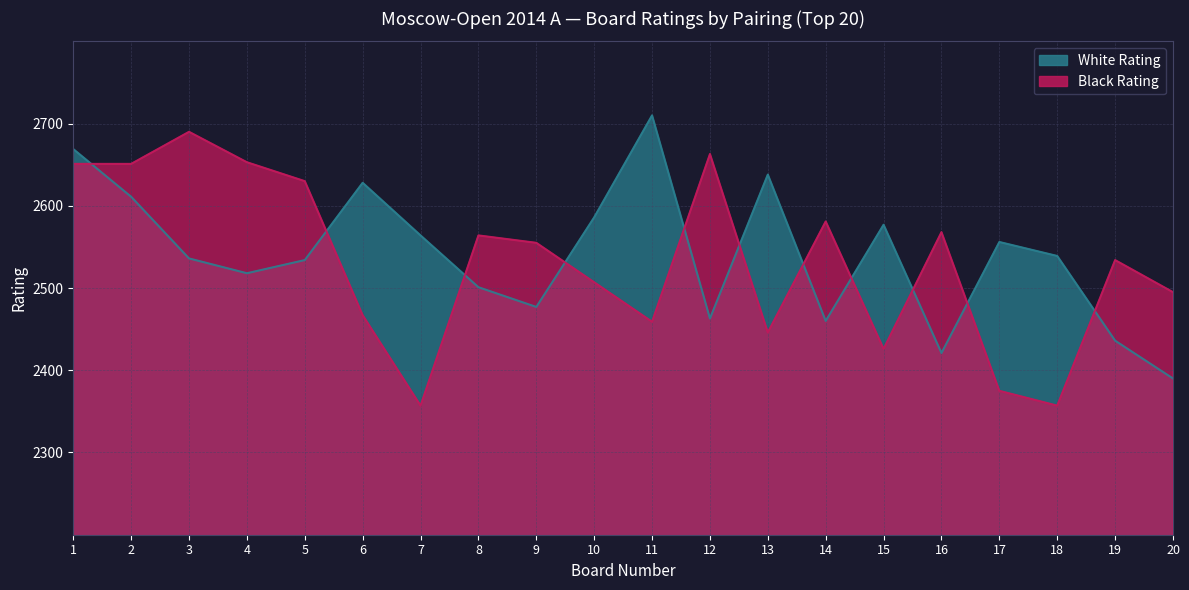

What is the value of the Black Rating point at the 14th from the left?

2581